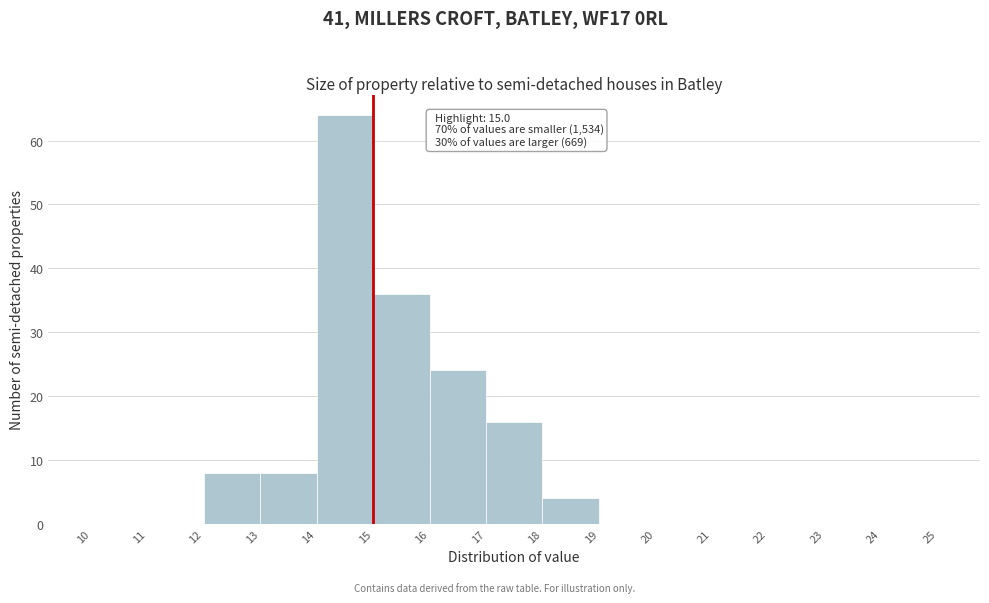

Over which range of the x-axis is the bar tallest?

14 to 15